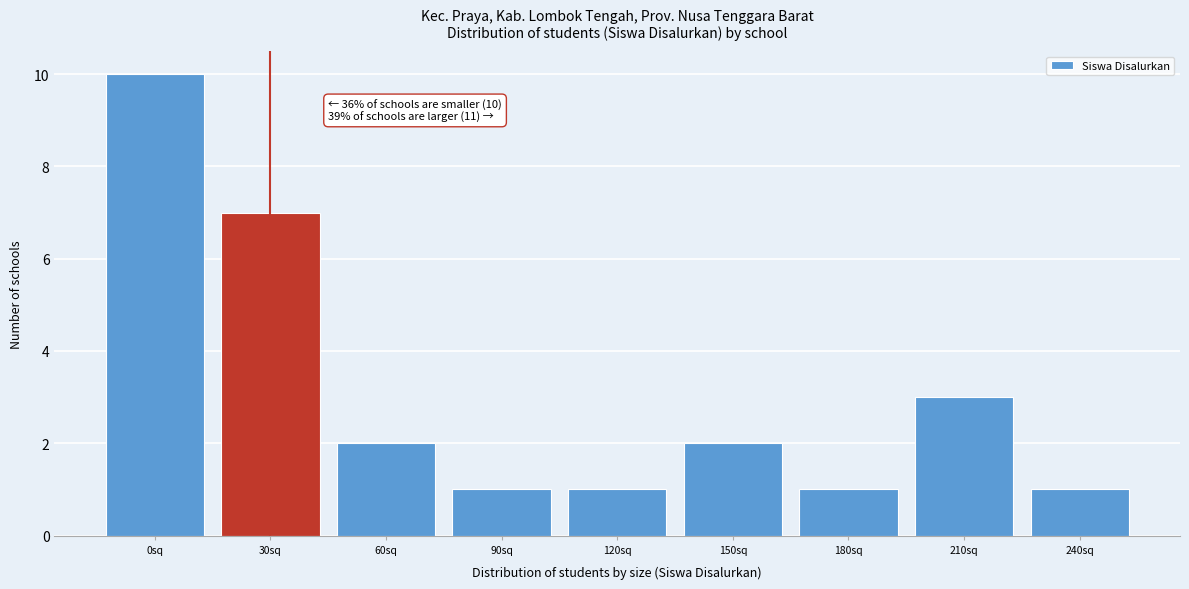

Reading left to right, what are all the values shown in this chart?

0sq=10	30sq=7	60sq=2	90sq=1	120sq=1	150sq=2	180sq=1	210sq=3	240sq=1